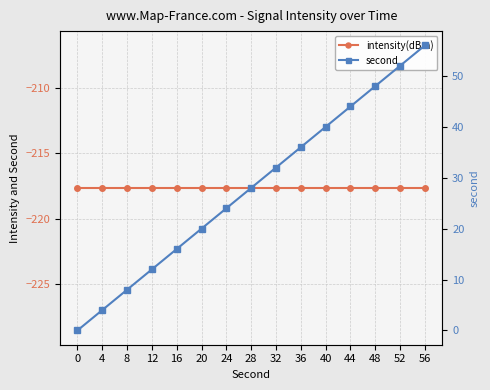

At which category is the sum across all series the highest?

56